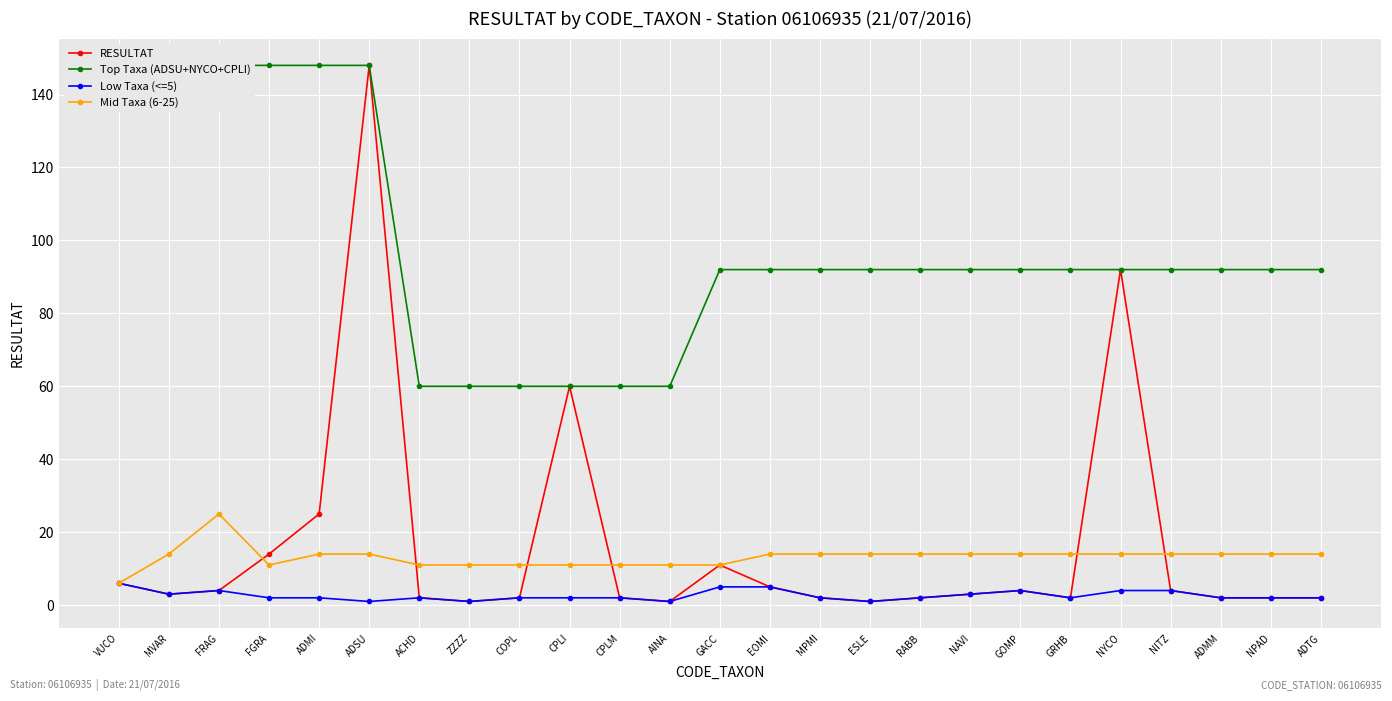

Rank the series at GRHB from lowest to highest value.

RESULTAT, Low Taxa (<=5), Mid Taxa (6-25), Top Taxa (ADSU+NYCO+CPLI)